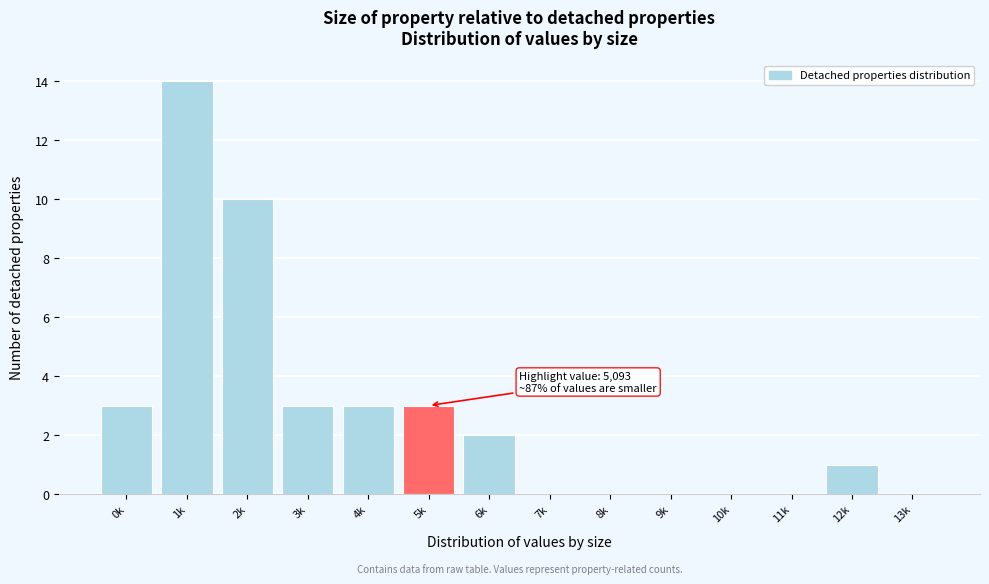

Reading left to right, what are all the values shown in this chart?

0k=3	1k=14	2k=10	3k=3	4k=3	5k=3	6k=2	7k=0	8k=0	9k=0	10k=0	11k=0	12k=1	13k=0